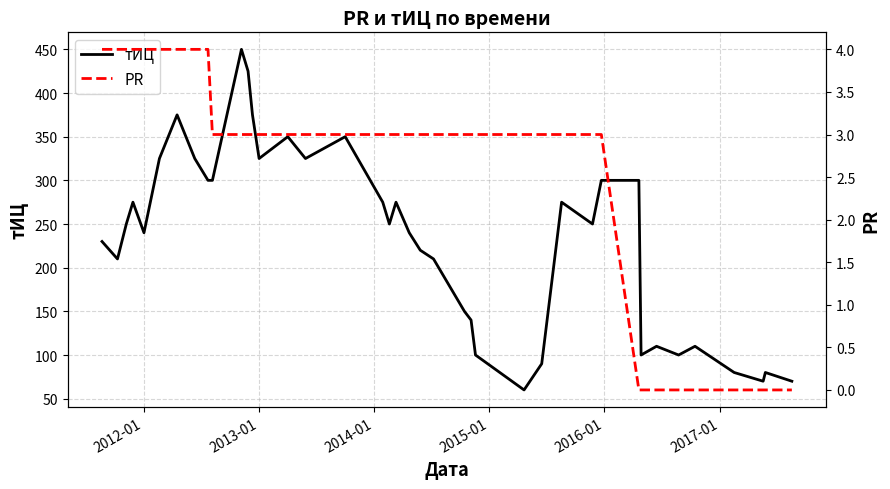

What is the lowest value of the тИЦ series?

60